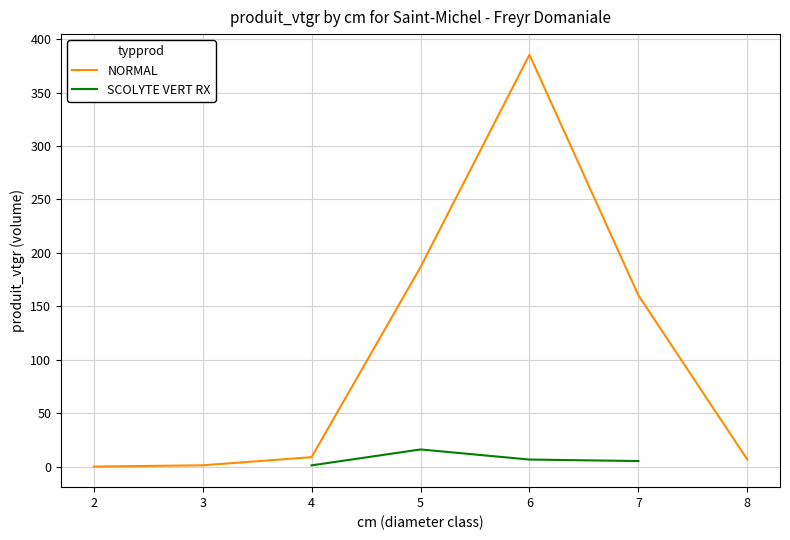

The value of NORMAL at 7 is 101.4. True or false?

False